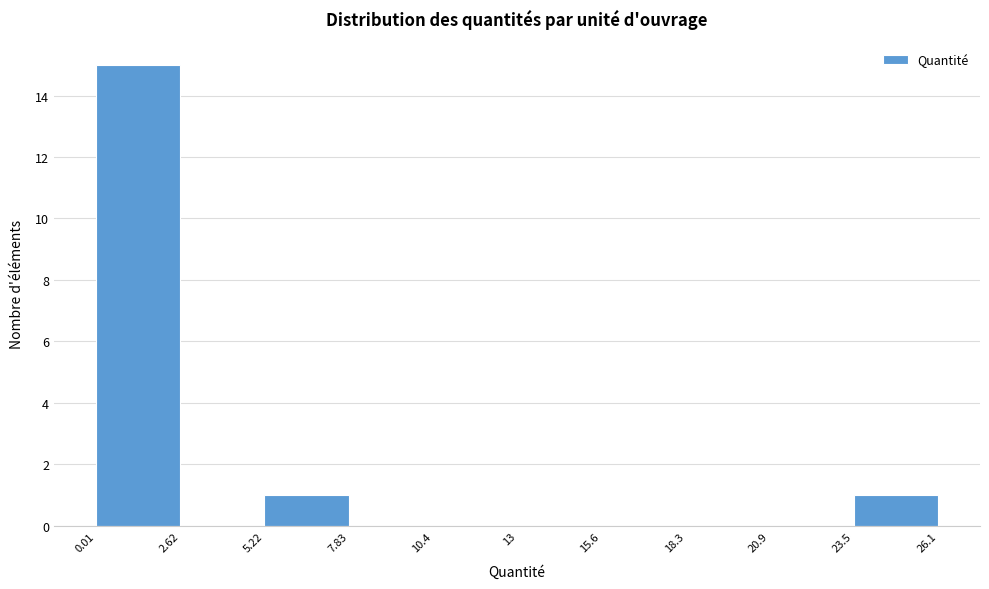

Over which range of the x-axis is the bar tallest?

0.01 to 2.62